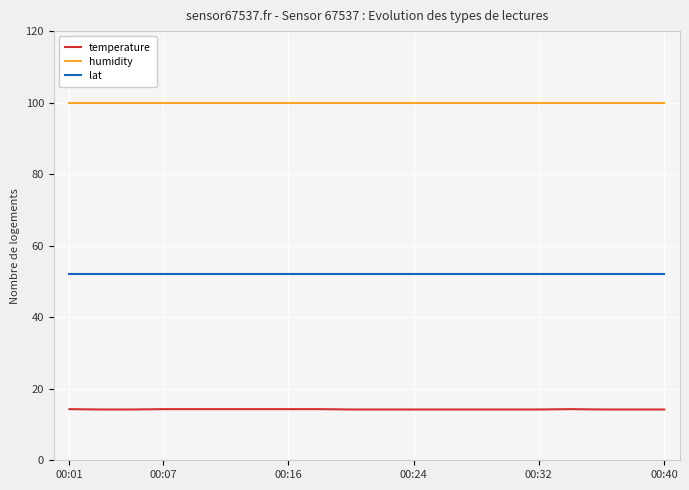

Rank the series by their maximum value, from highest to lowest.

humidity, lat, temperature